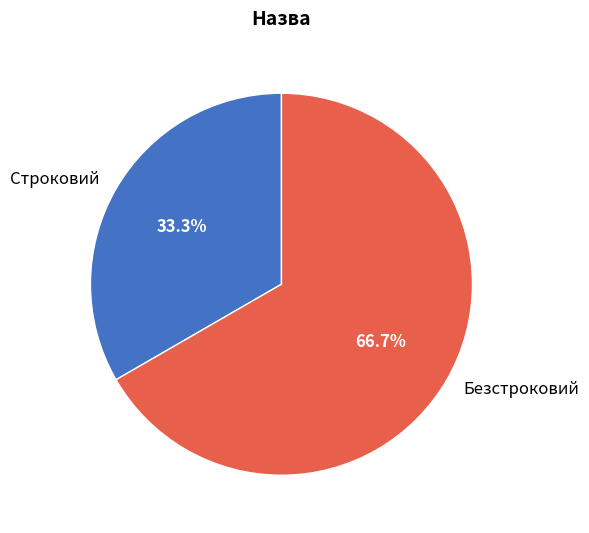

To the nearest percent, what is the combined percentage of Строковий and Безстроковий?

100%